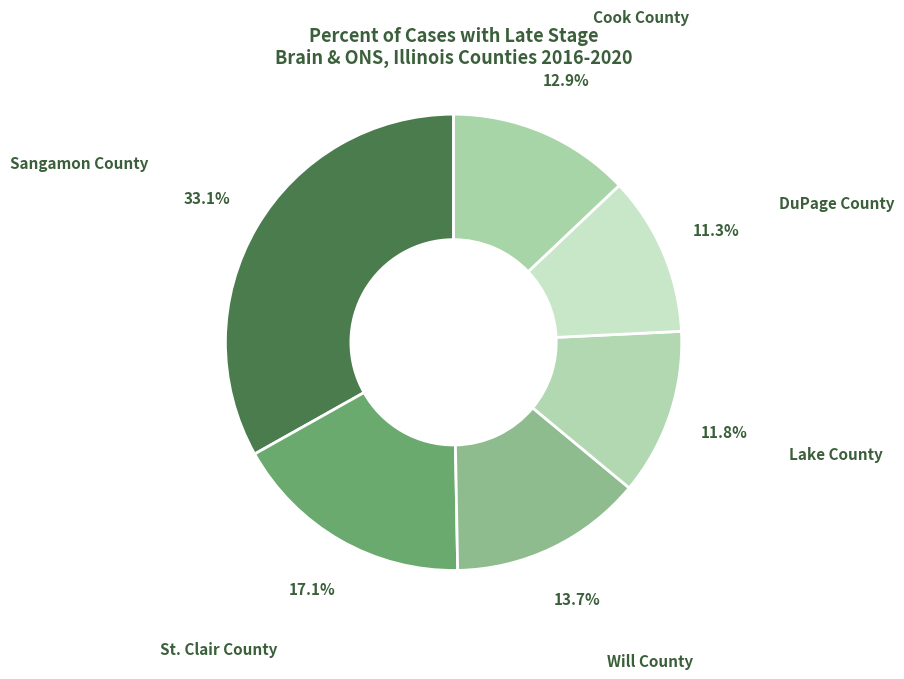

What is the largest slice in the pie chart?

Sangamon County